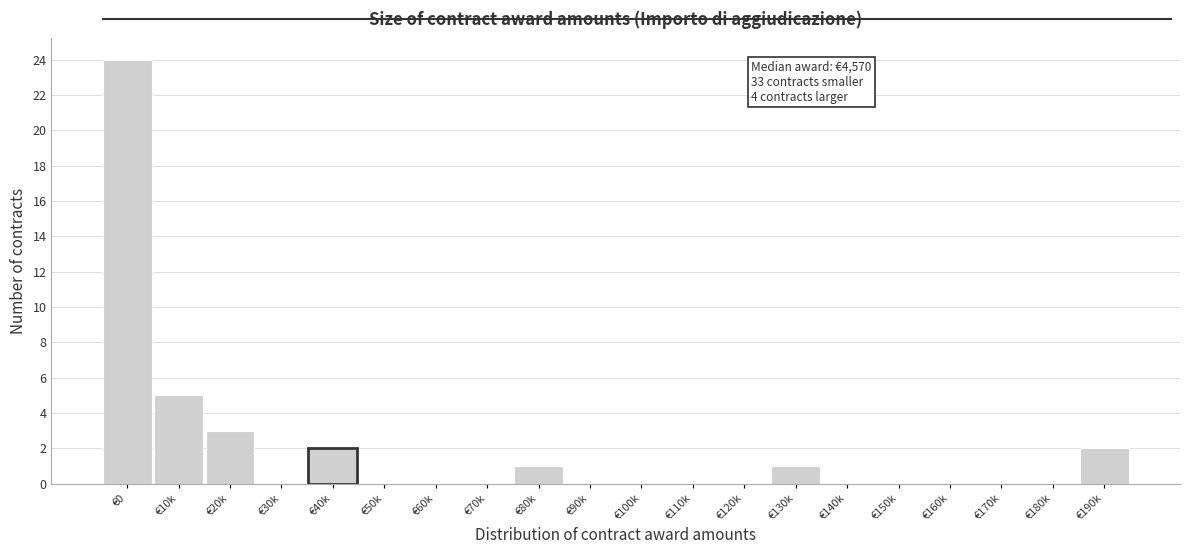

Reading left to right, extract all data points from this chart.

€0=24	€10k=5	€20k=3	€30k=0	€40k=2	€50k=0	€60k=0	€70k=0	€80k=1	€90k=0	€100k=0	€110k=0	€120k=0	€130k=1	€140k=0	€150k=0	€160k=0	€170k=0	€180k=0	€190k=2